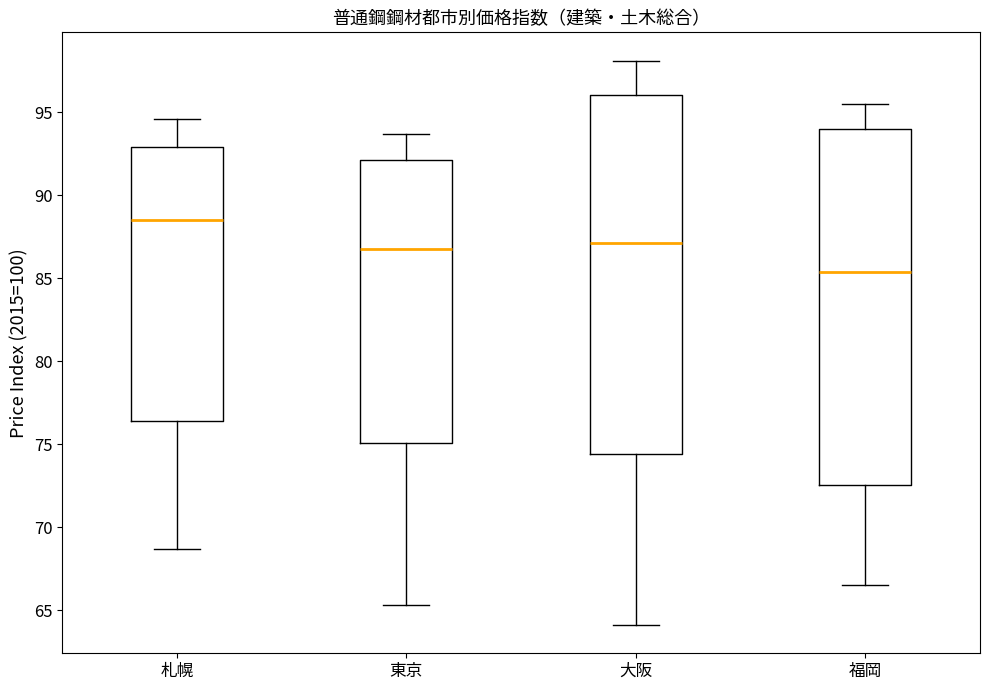

Reading left to right, transcribe this box plot: for each box, give where its median line is, the range the box spans, and where its two whiskers end, as read against the y-axis. The values are not printed on the chart, so give them approximately, as read against the axis.

札幌: median 88.5, box 76.5 to 93.0, whiskers 68.5 to 94.5
東京: median 87.0, box 75.0 to 92.0, whiskers 65.5 to 93.5
大阪: median 87.0, box 74.5 to 96.0, whiskers 64.0 to 98.0
福岡: median 85.5, box 72.5 to 94.0, whiskers 66.5 to 95.5